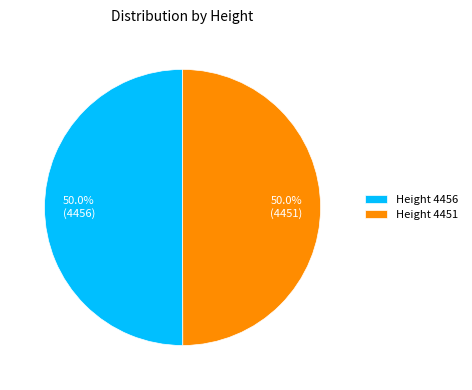

What is the ratio of the value at Height 4451 to the value at Height 4456?

1.0